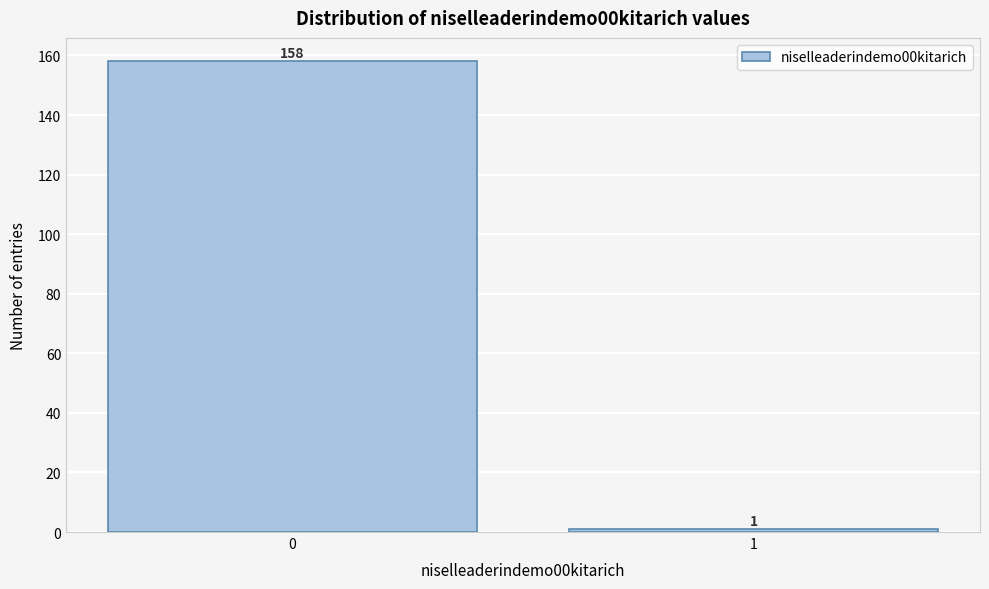

Reading left to right, extract all data points from this chart.

0=158	1=1